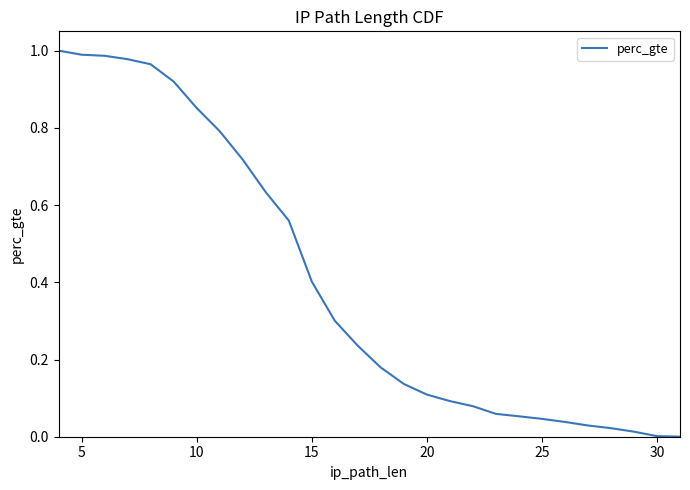

Reading right to left, extract all data points from this chart.

0.0	0.0	0.0	0.0	0.0	0.0	0.0	0.0	0.1	0.1	0.1	0.1	0.1	0.1	0.2	0.2	0.3	0.4	0.6	0.6	0.7	0.8	0.9	0.9	1.0	1.0	1.0	1.0	1.0